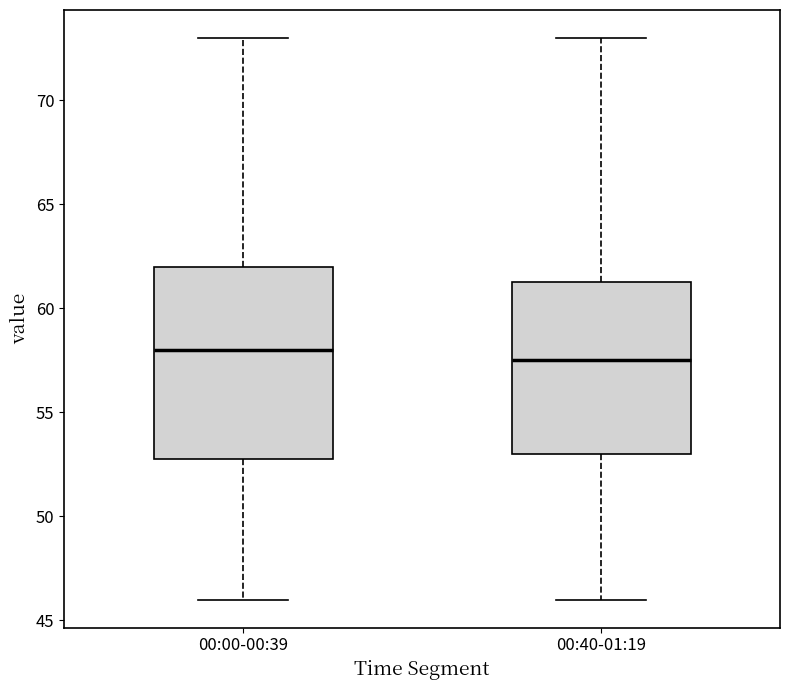

Which box is the tallest, from its lower edge to its upper edge?

00:00-00:39